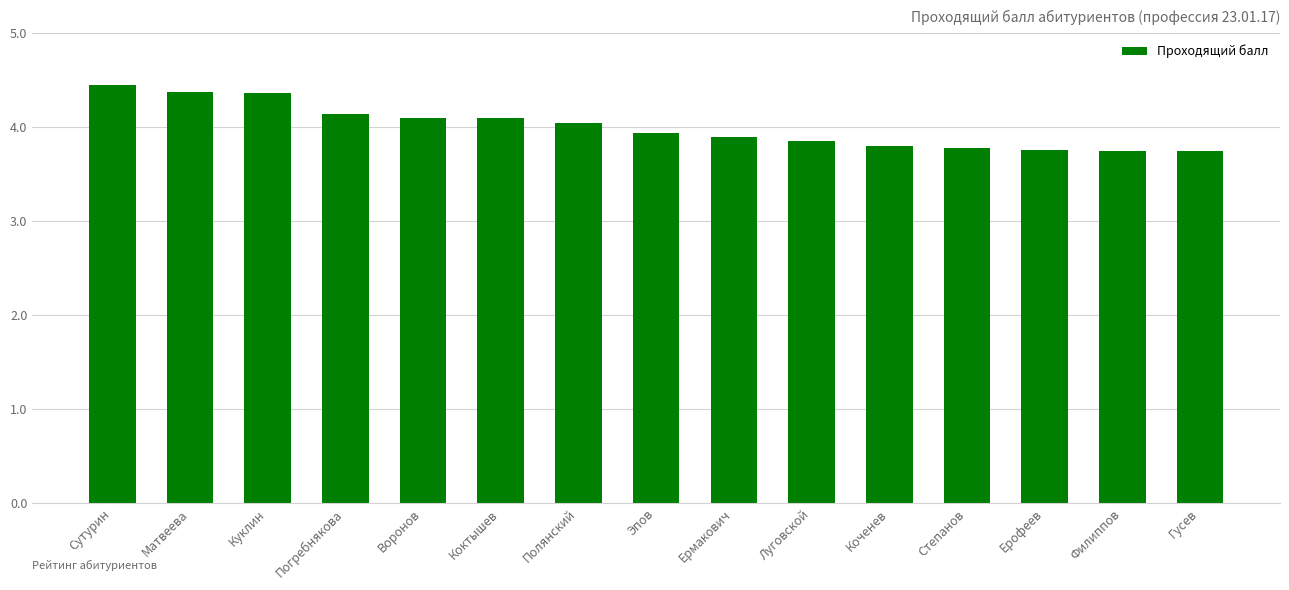

What is the sum of all values?

60.1